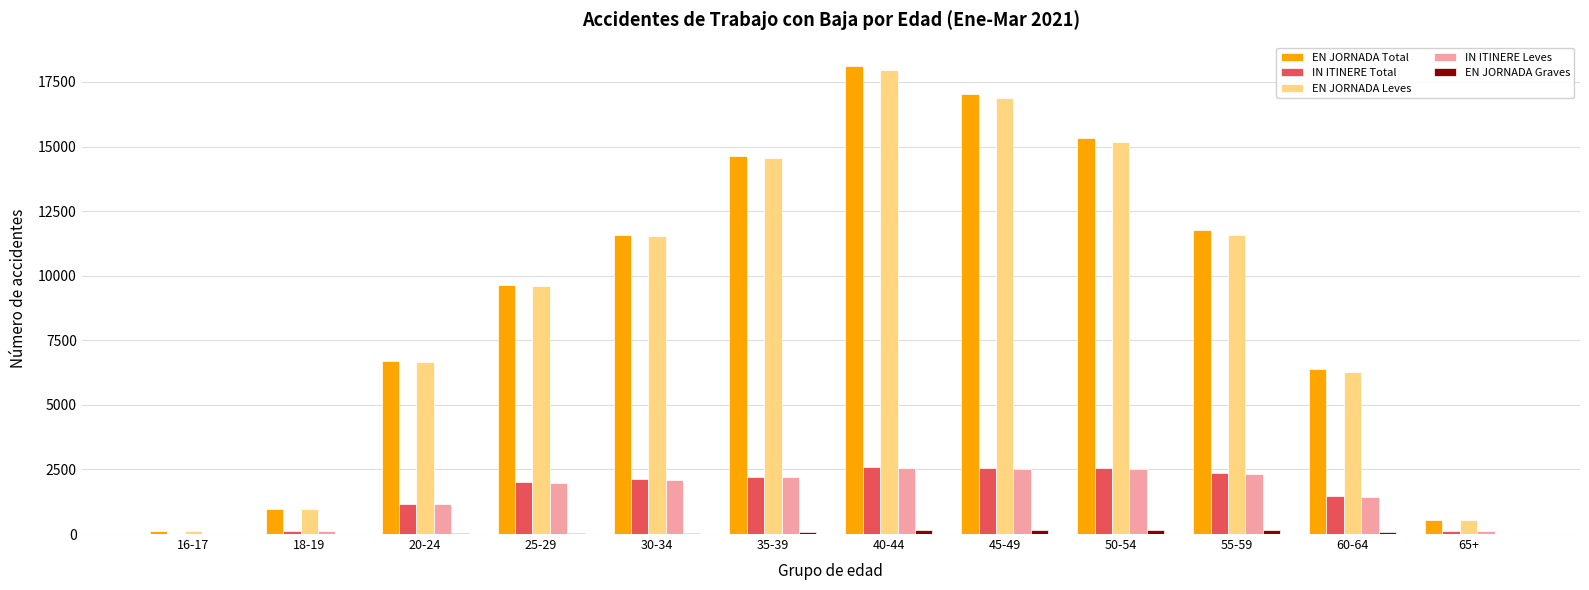

At which label does EN JORNADA Total reach its peak?

40-44